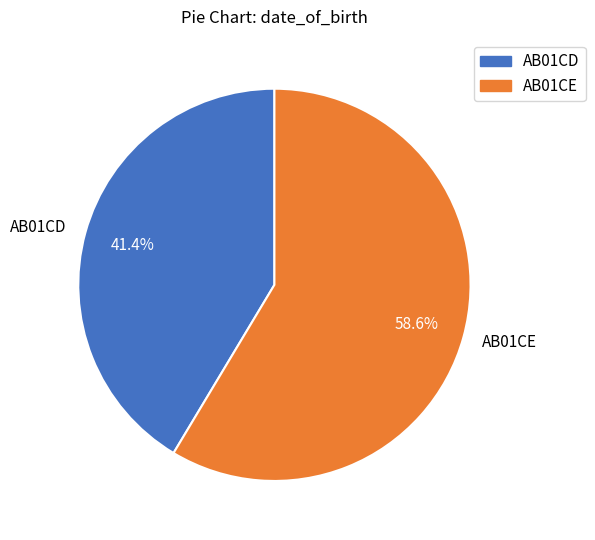

How many segments does this pie chart have?

2